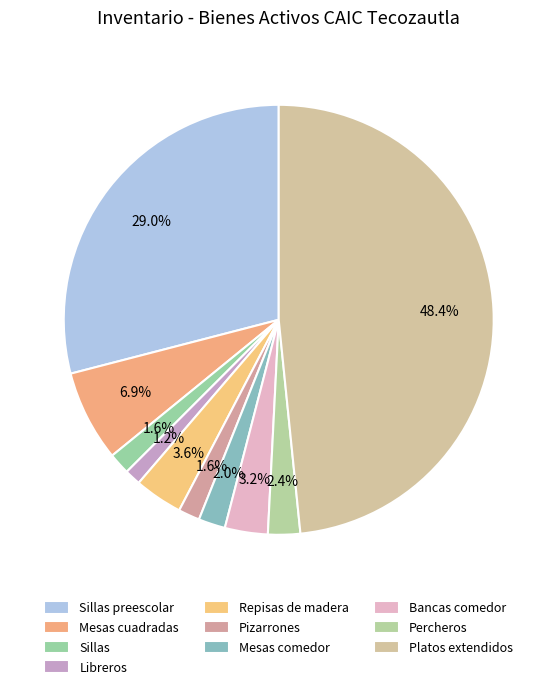

Count the number of slices in the pie.

10